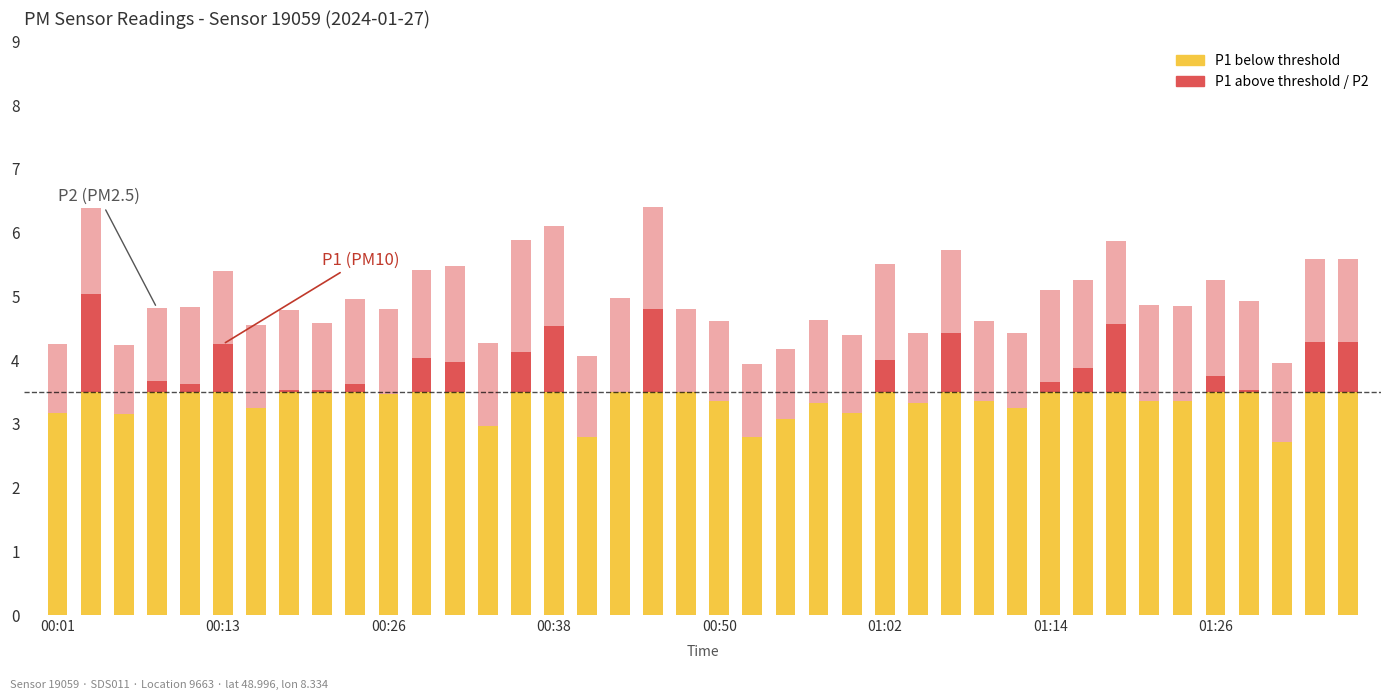

What is the label of the 2nd bar from the right?

01:34